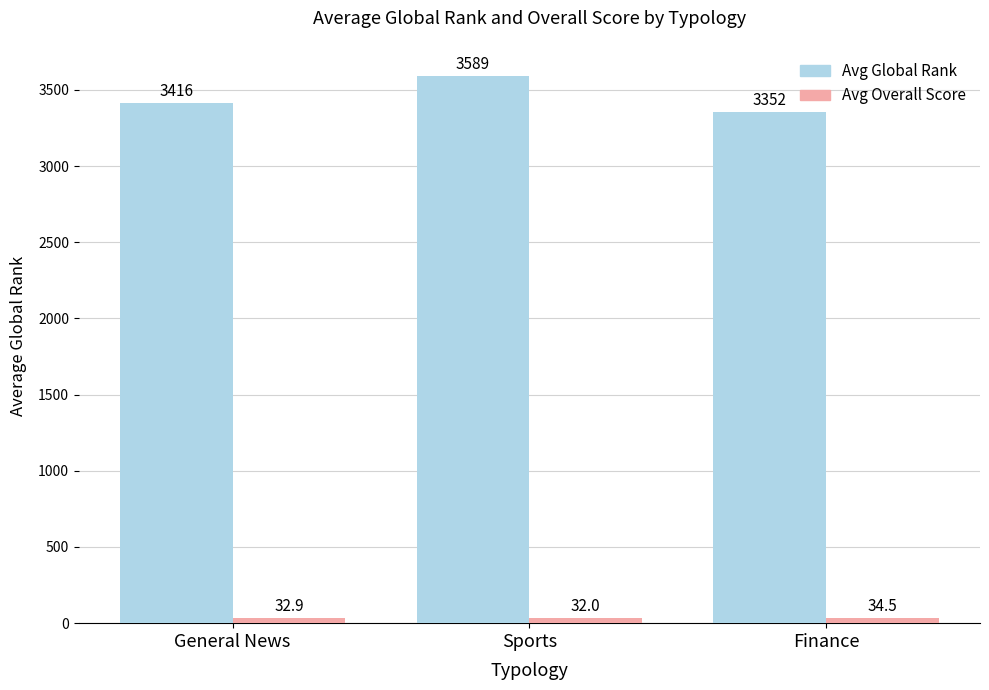

At which label does Avg Global Rank first exceed 3415?

General News